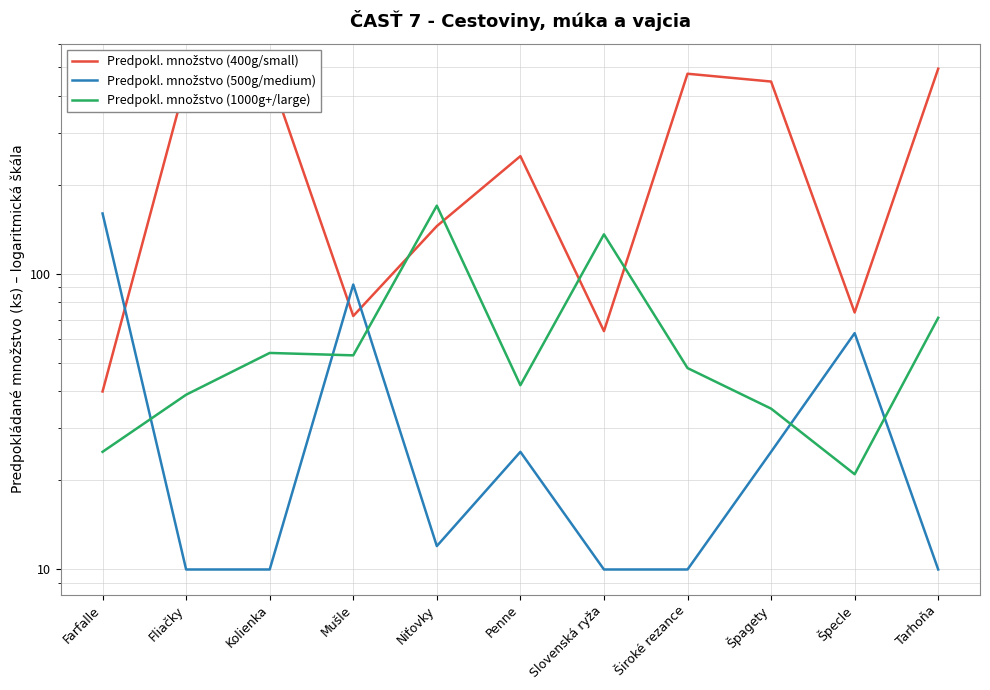

Which category has the highest value across all series?

Tarhoňa